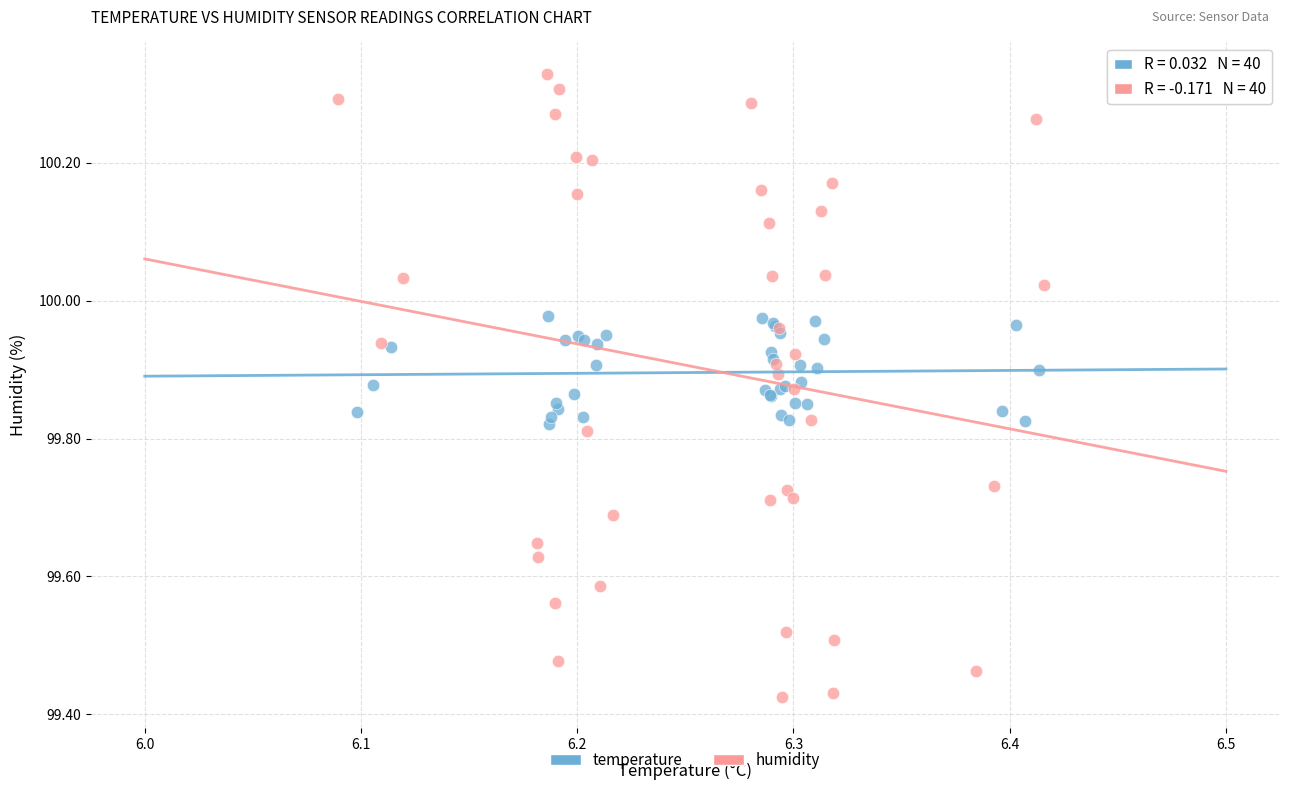

Which series reaches the minimum Y coordinate?

humidity